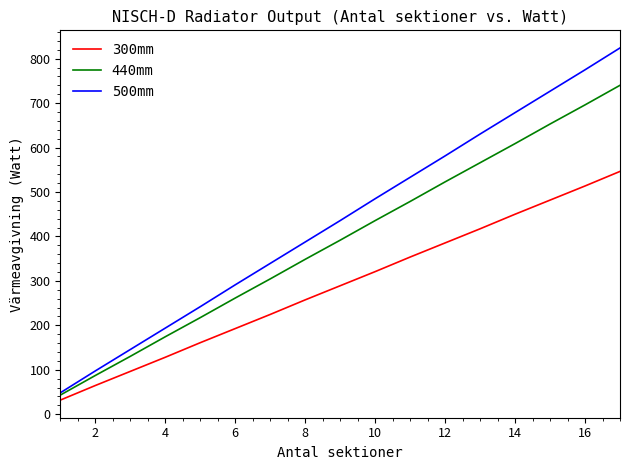

What is the greatest value displayed?

824.1